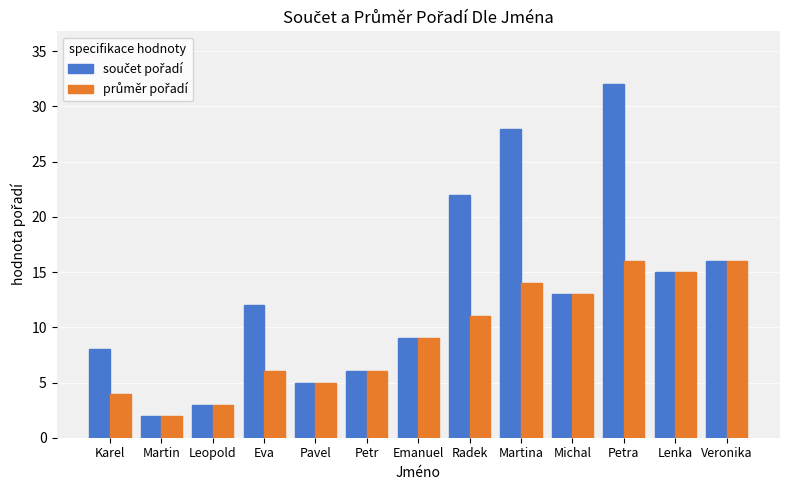

What is the total value across all series at Martin?

4